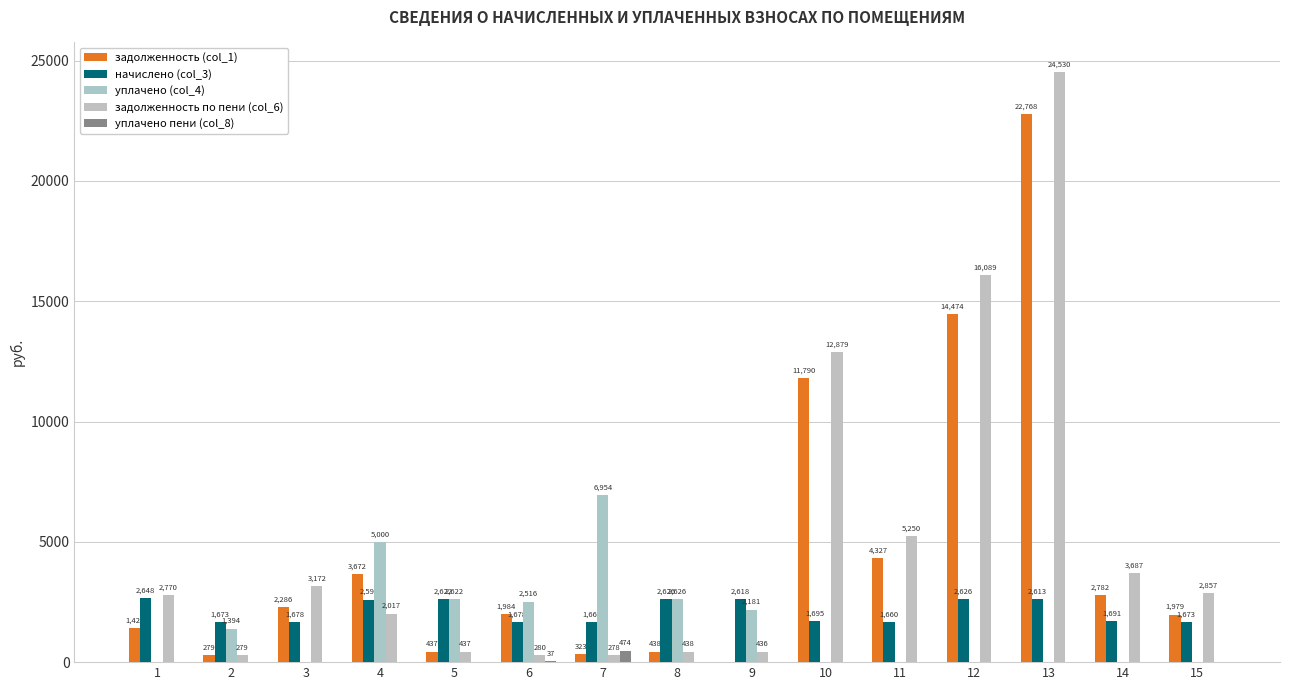

At how many categories does at least one series exceed 17543?

1